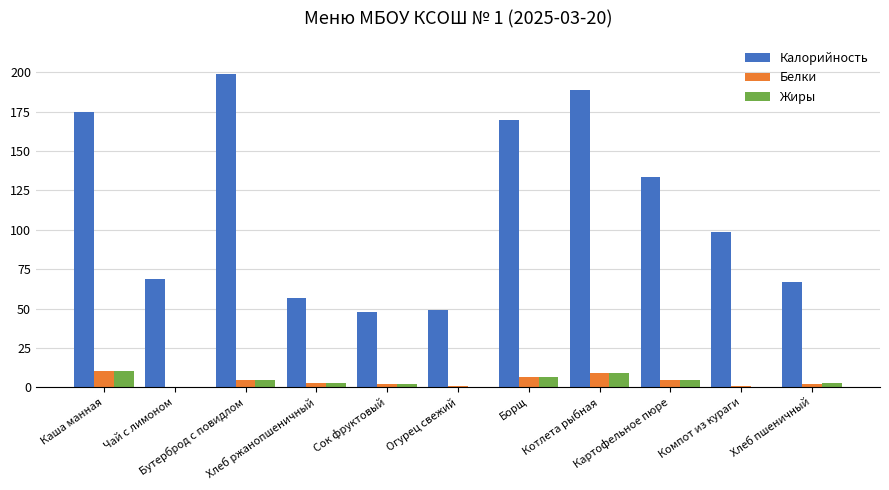

Count the number of data series in this chart.

3